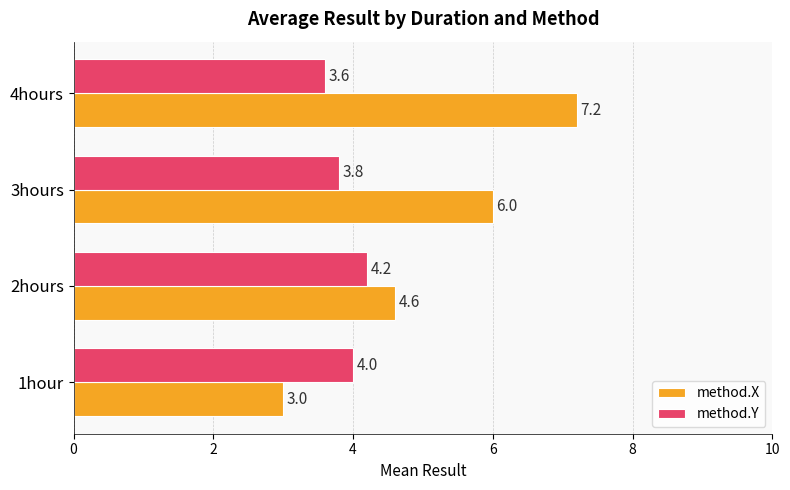

How many data points in method.X are less than 6?

2